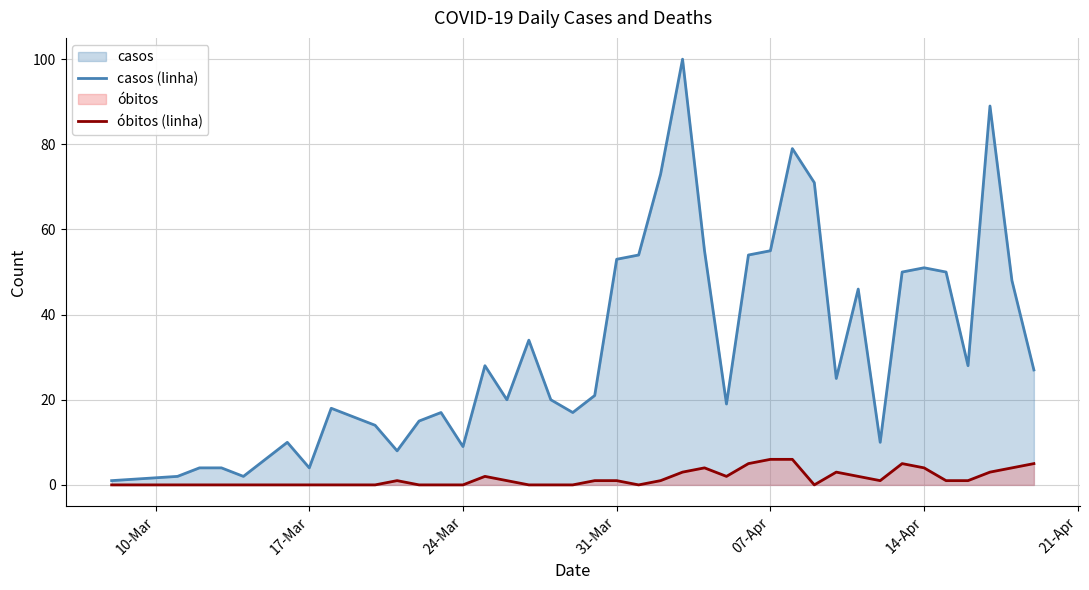

True or false: casos (linha) and óbitos (linha) cross at least once.

False